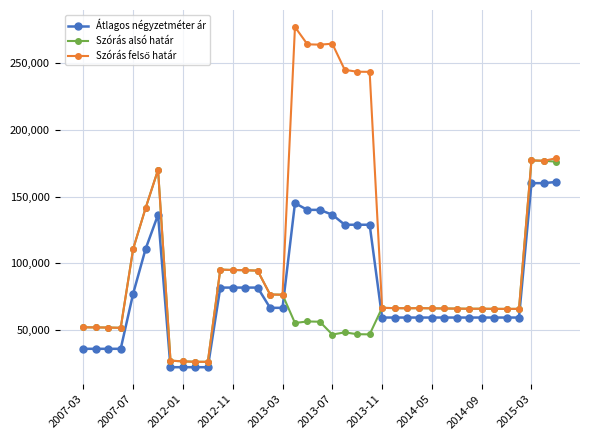

True or false: Átlagos négyzetméter ár and Szórás alsó határ intersect in this chart.

True